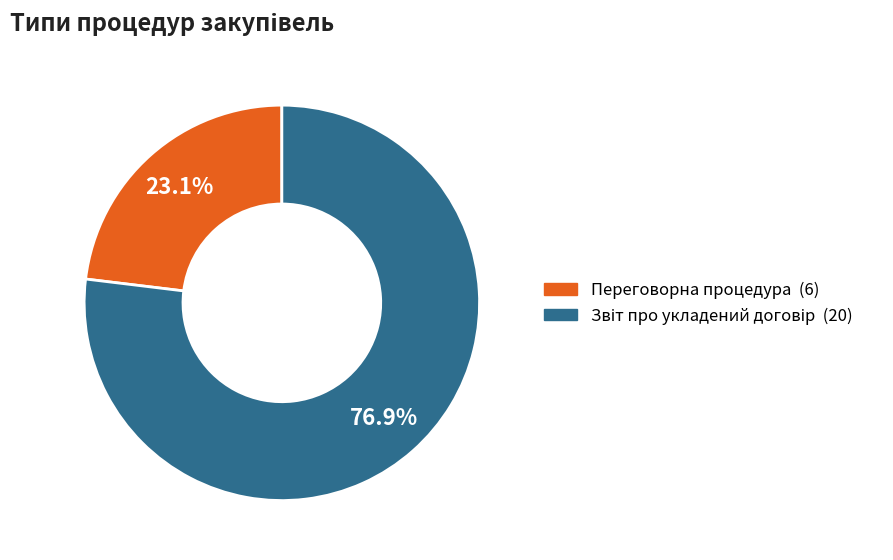

Is there any slice that represents more than half of the pie?

Yes